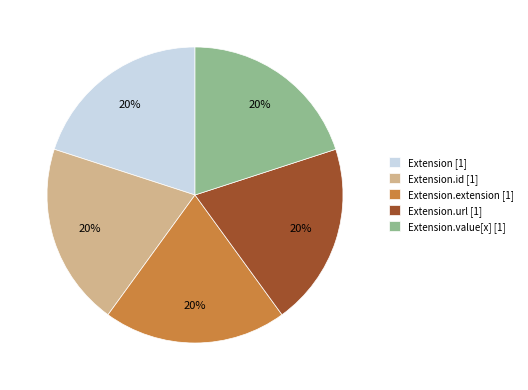

Do Extension.value[x] [1] and Extension.extension [1] together represent more than half of the pie?

No